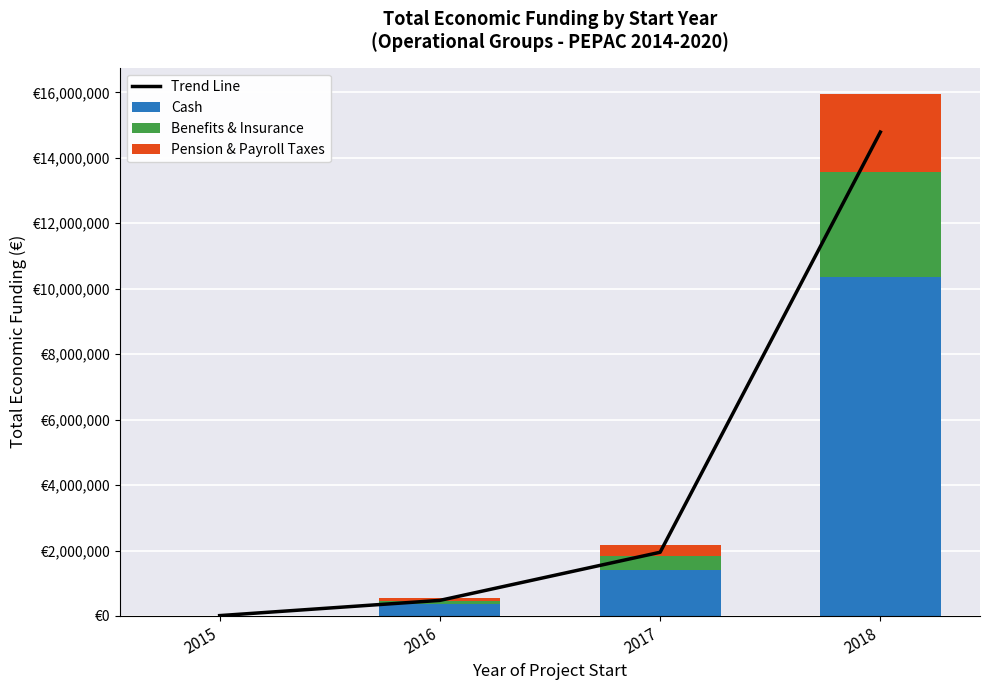

What is the value of the Benefits & Insurance bar at the 3rd from the left?

432284.4